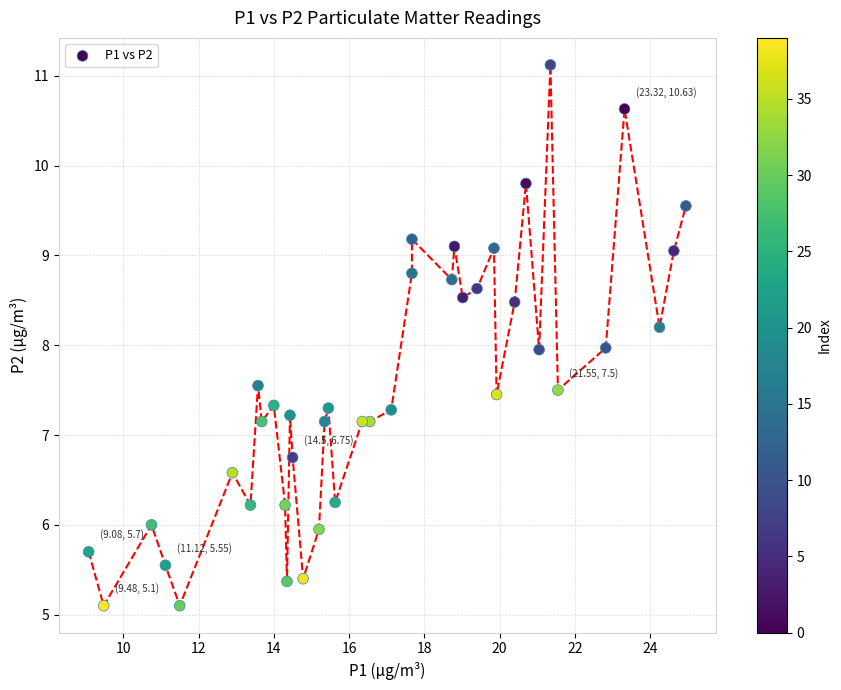

What is the range of Y values (max minus min)?

6.0